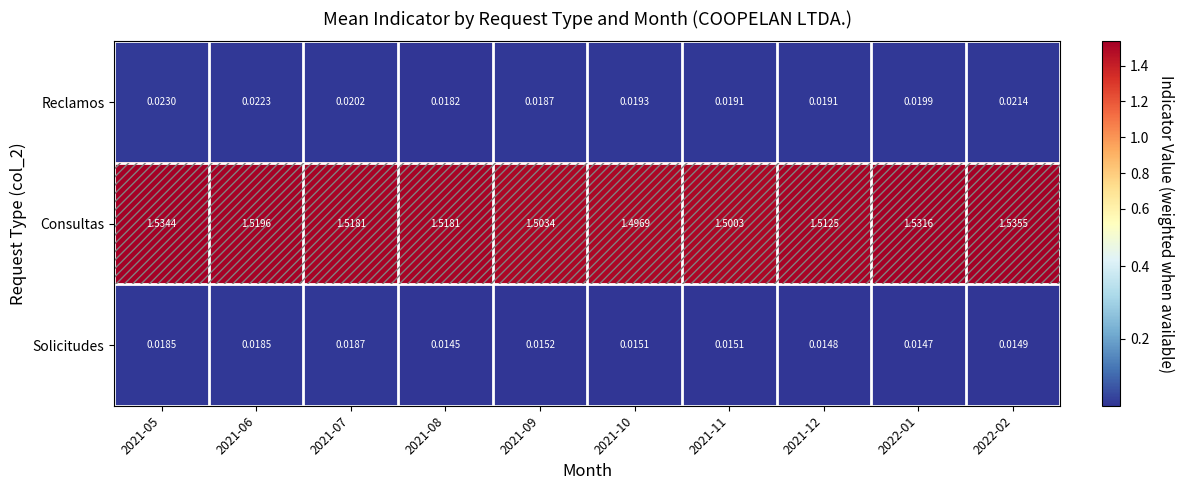

Which series changed the most between 2021-06 and 2022-01?

Consultas